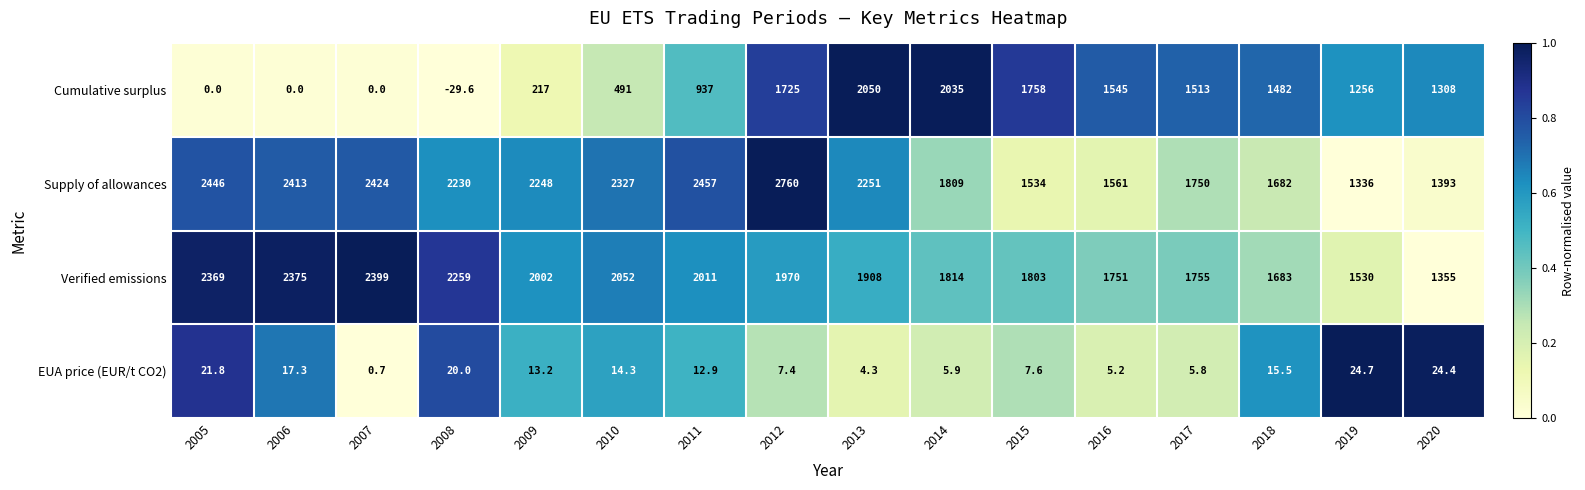

What is the total value across all series at 2012?

6462.4